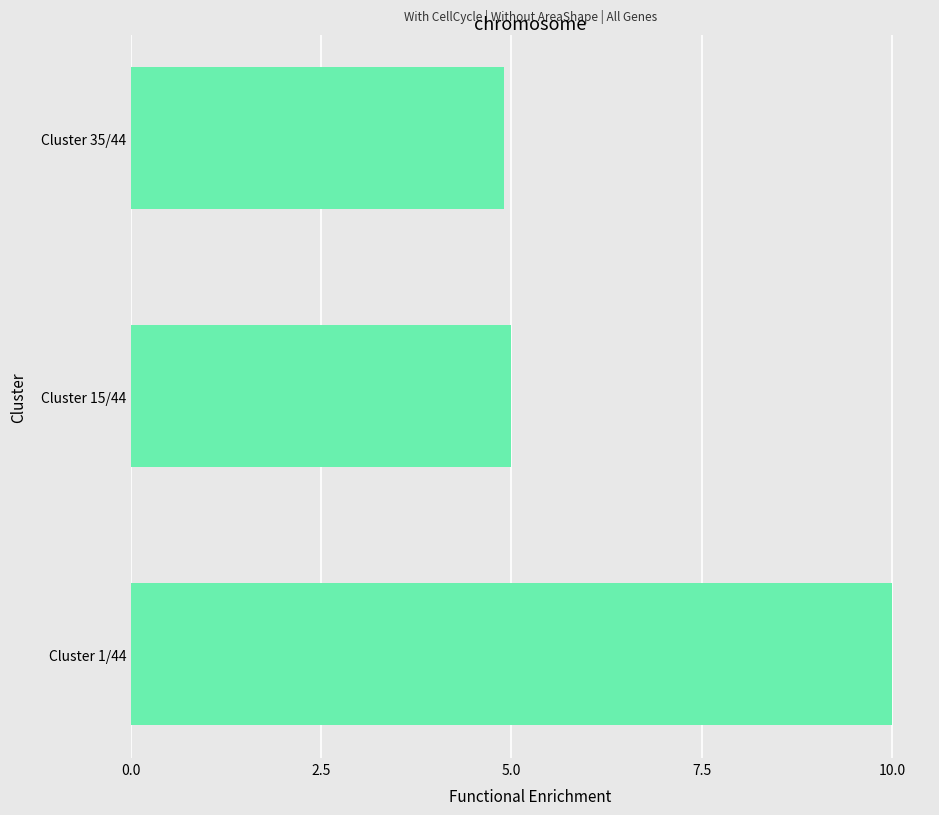

Reading top to bottom, what are all the values shown in this chart?

4.9	5.0	10.0